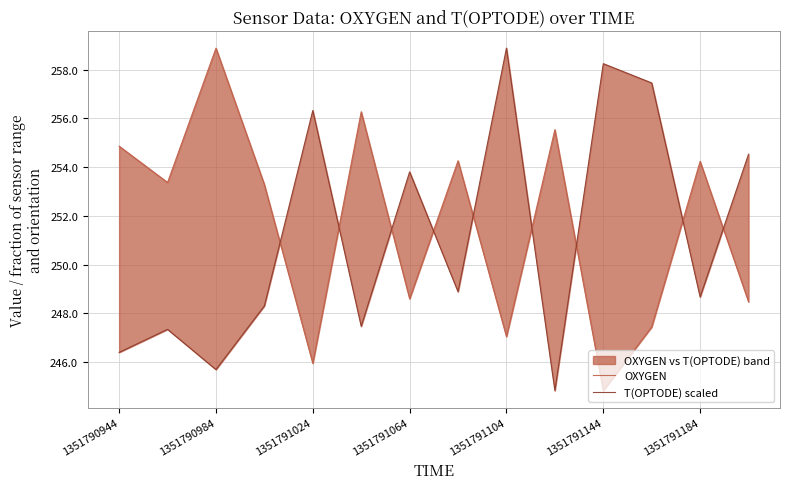

How many lines are shown in the chart?

2